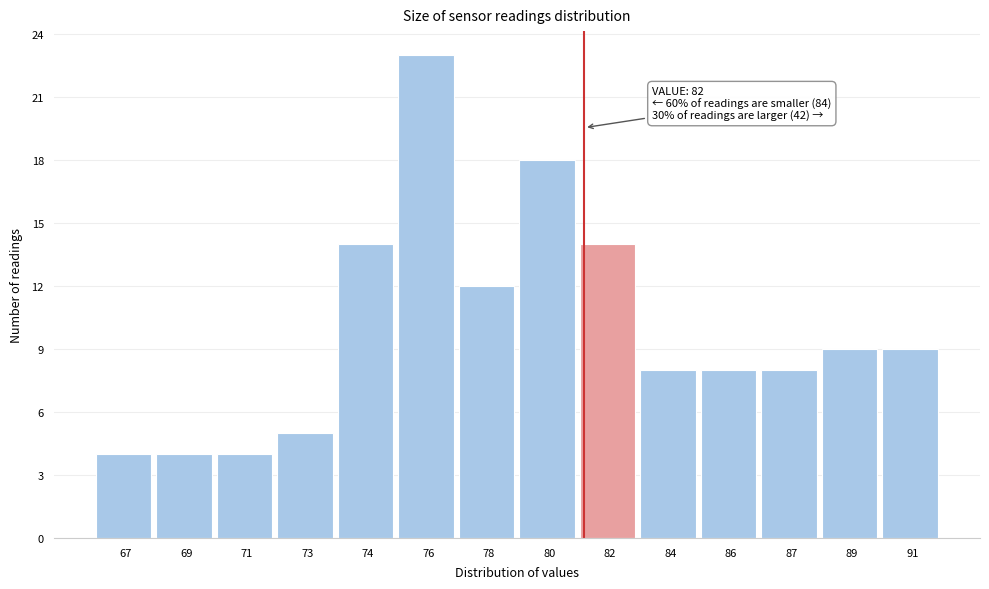

Reading right to left, what are all the values shown in this chart?

9	9	8	8	8	14	18	12	23	14	5	4	4	4